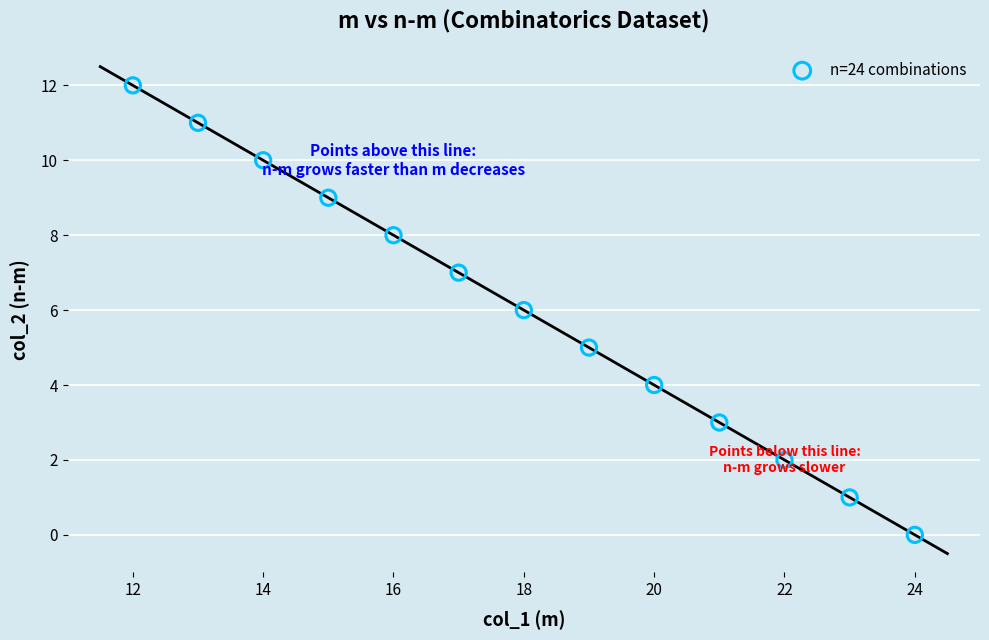

What is the range of Y values (max minus min)?

12